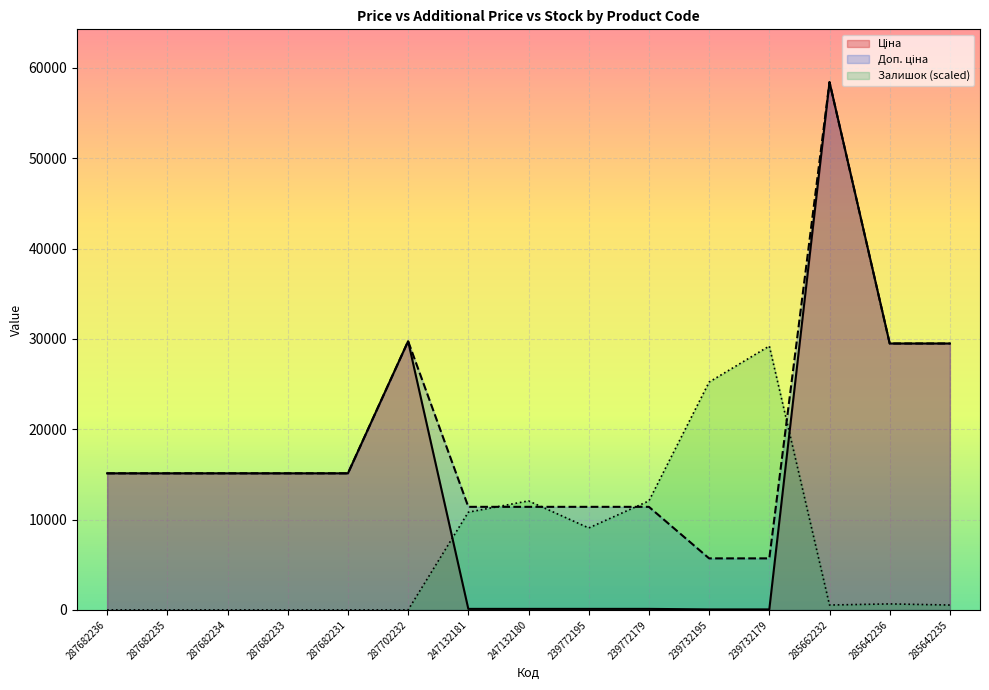

At which category does Залишок reach its first local valley?

239772195